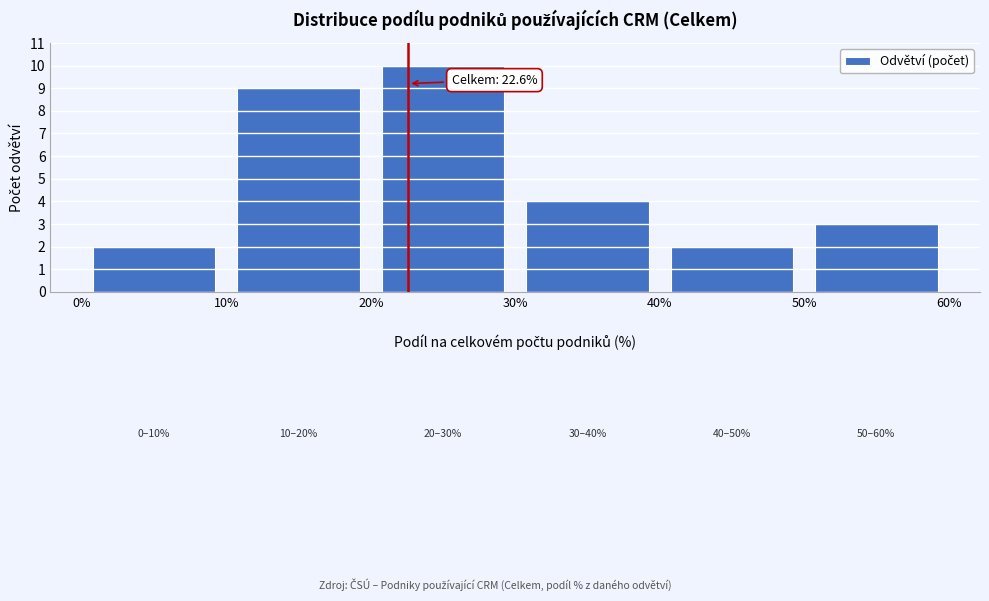

Which range on the x-axis has the tallest bar?

20% to 30%